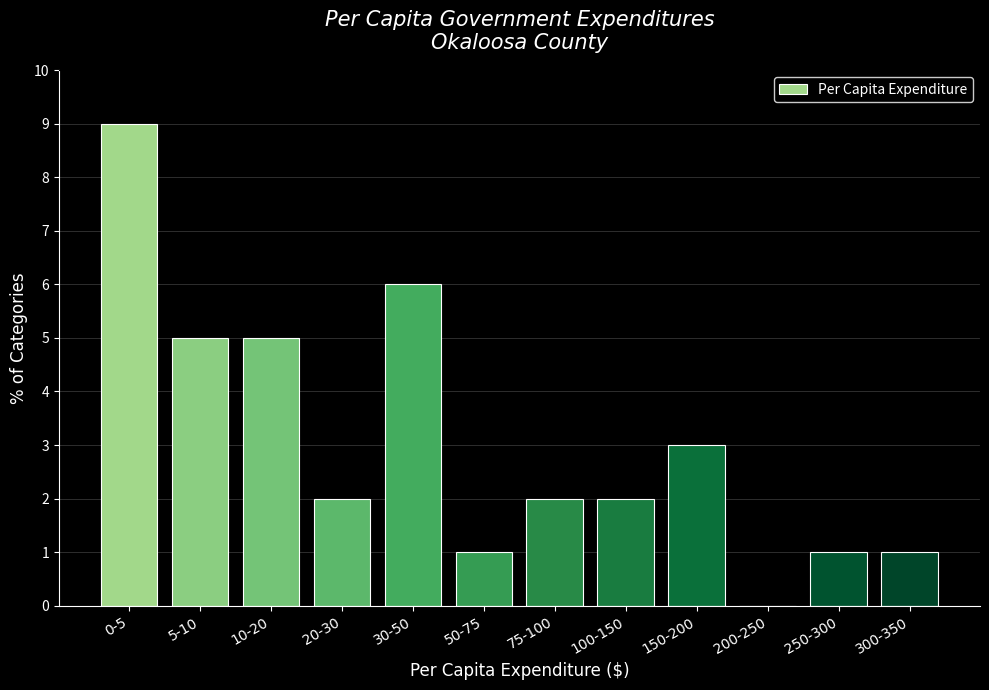

Reading left to right, what are all the values shown in this chart?

0-5=9	5-10=5	10-20=5	20-30=2	30-50=6	50-75=1	75-100=2	100-150=2	150-200=3	200-250=0	250-300=1	300-350=1